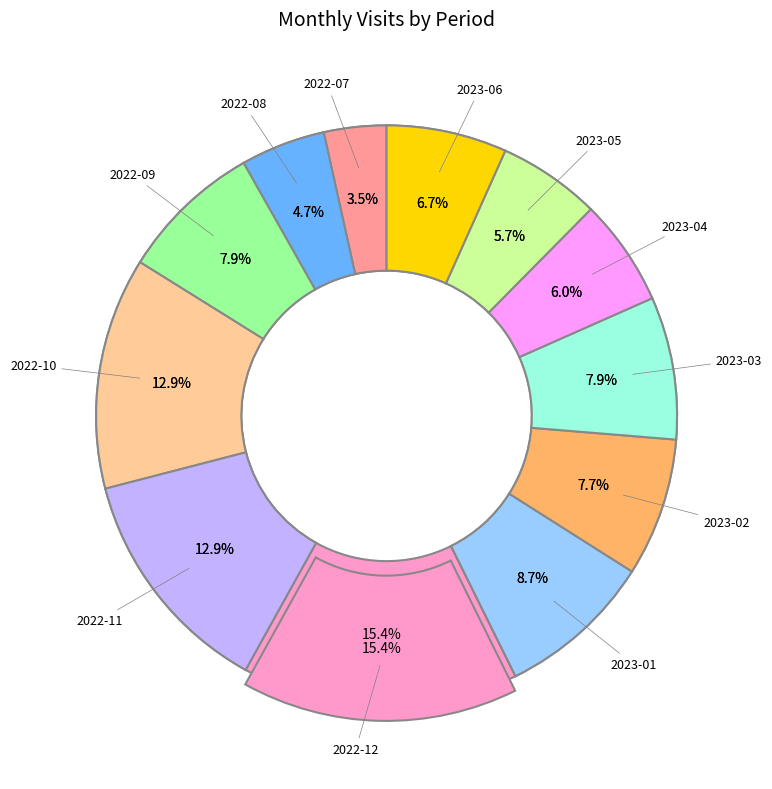

How many segments does this pie chart have?

12